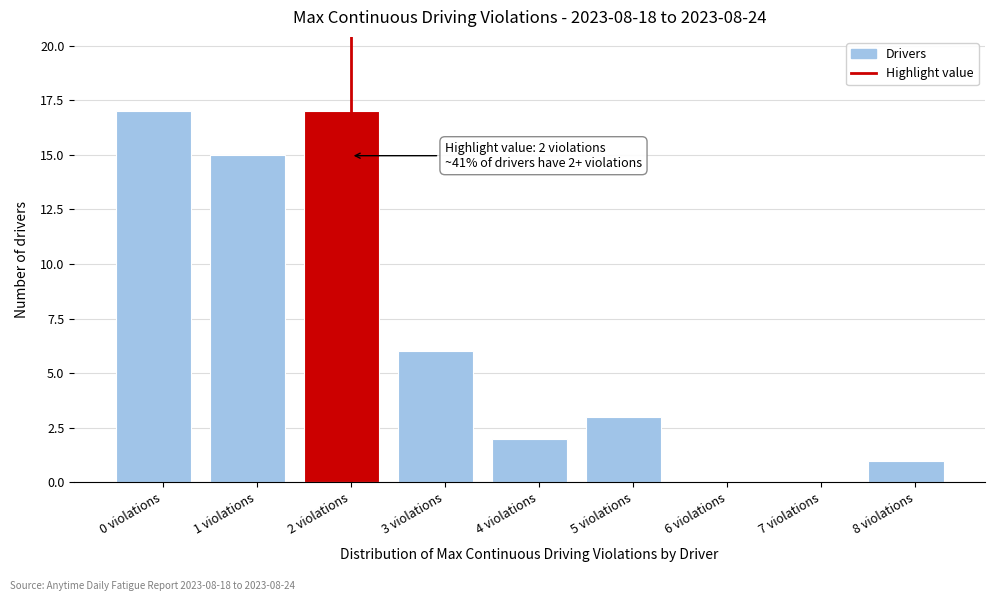

Reading left to right, what are all the values shown in this chart?

0 violations=17	1 violations=15	2 violations=17	3 violations=6	4 violations=2	5 violations=3	6 violations=0	7 violations=0	8 violations=1